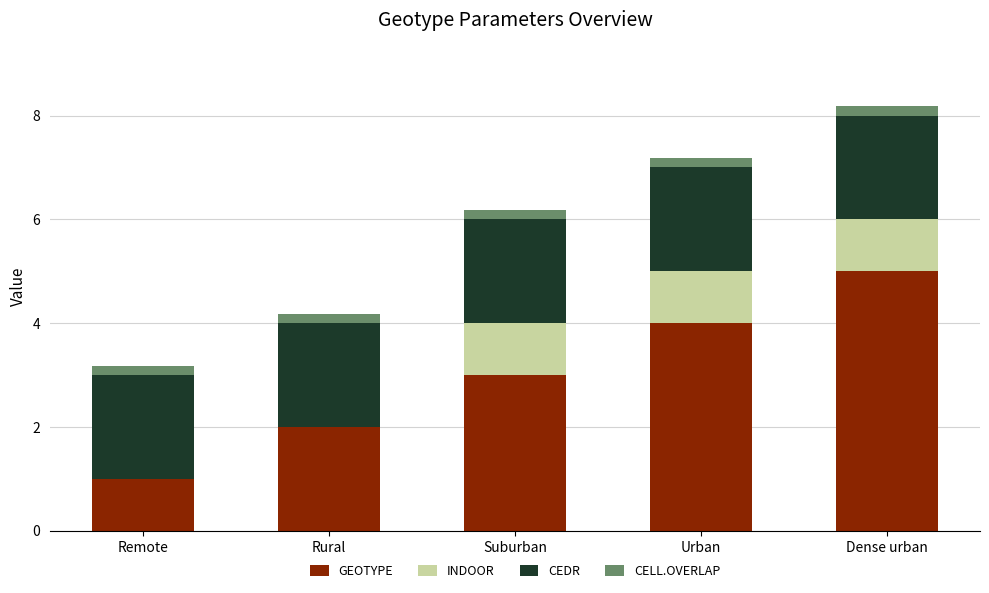

At which category is the sum across all series the highest?

Dense urban